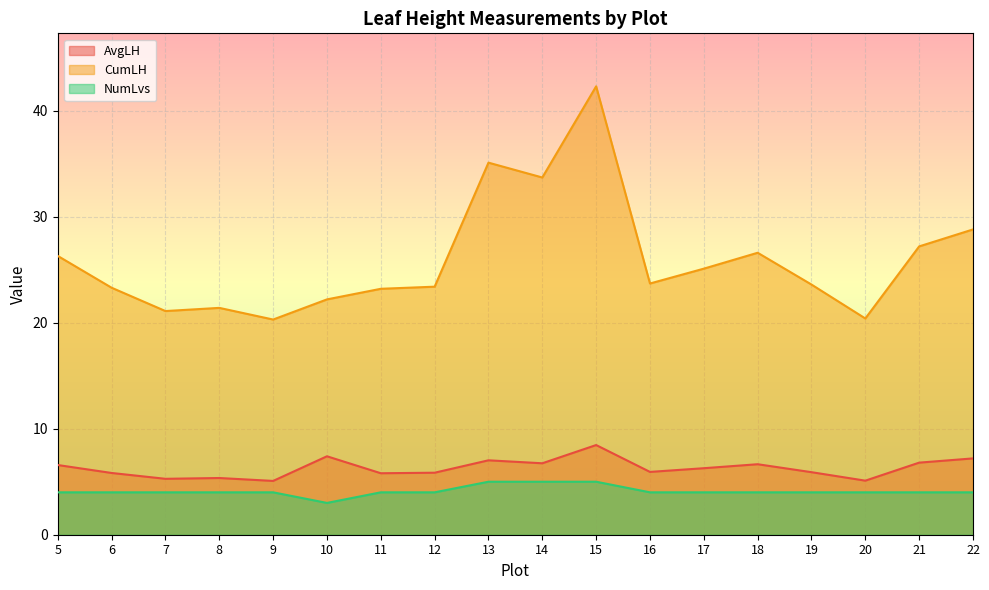

What is the highest value of the NumLvs series?

5.0